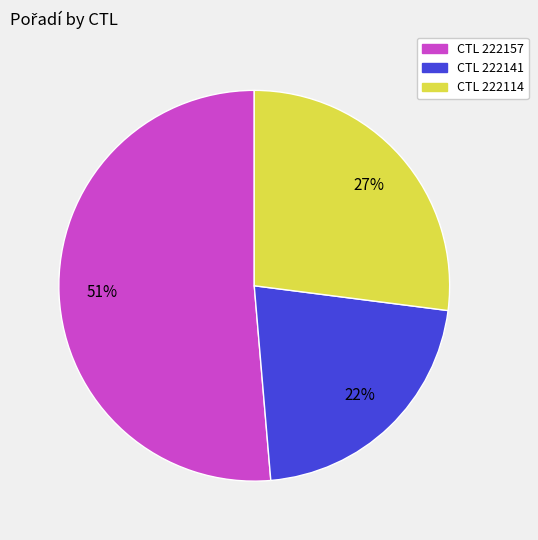

To the nearest percent, what percentage of the pie is CTL 222141?

22%